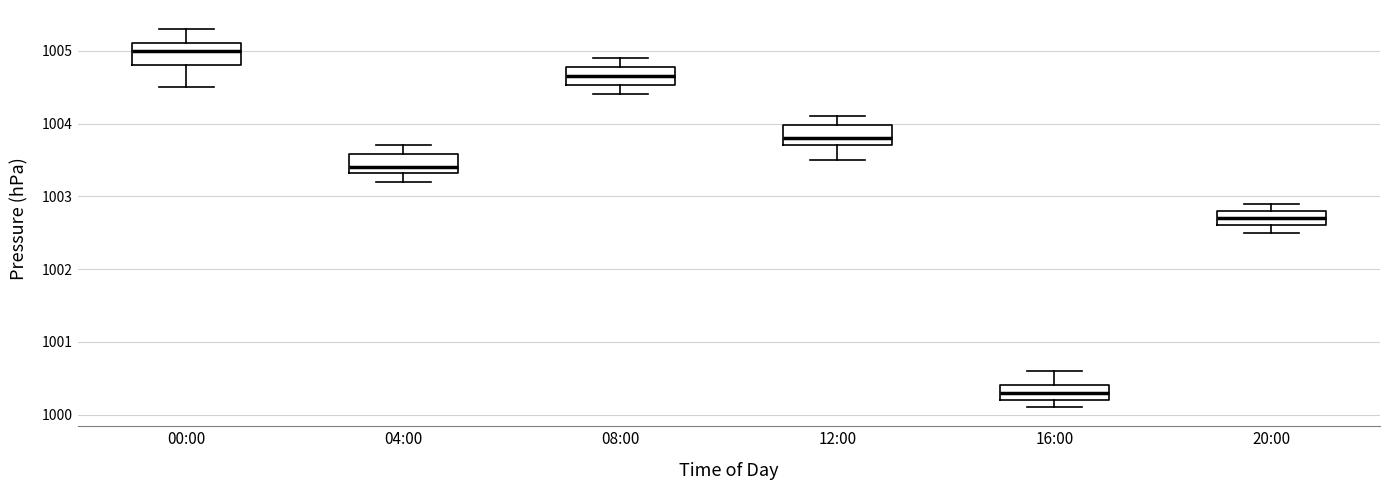

Where is the lower edge of the box for 08:00 on the y-axis? The values are not printed on the chart, so give them approximately, as read against the axis.

1004.5